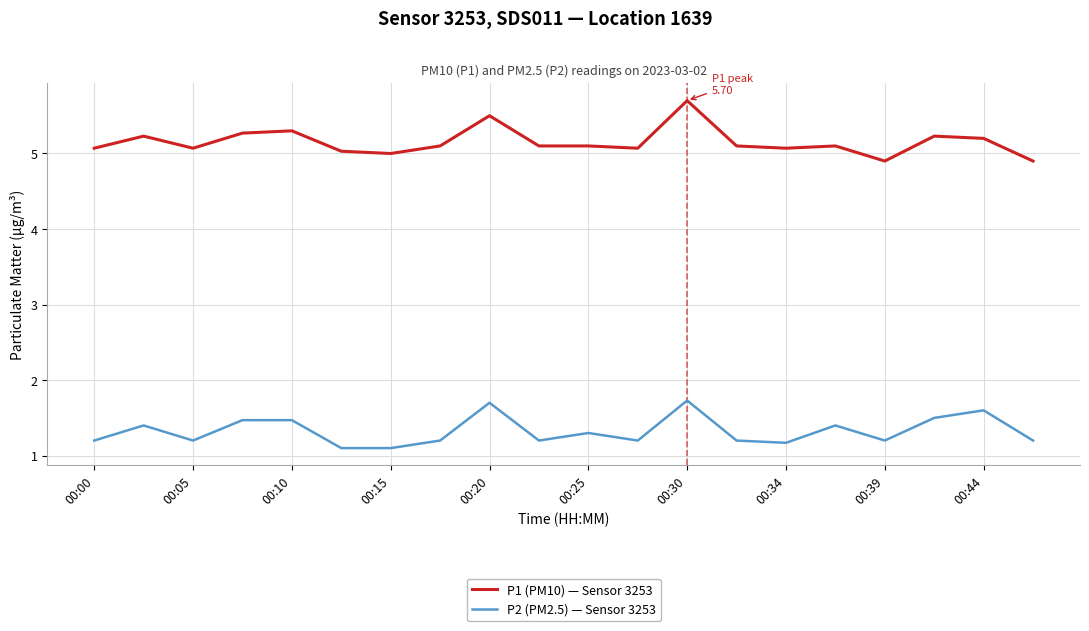

Rank the series by their average value, from lowest to highest.

P2 (PM2.5) — Sensor 3253, P1 (PM10) — Sensor 3253